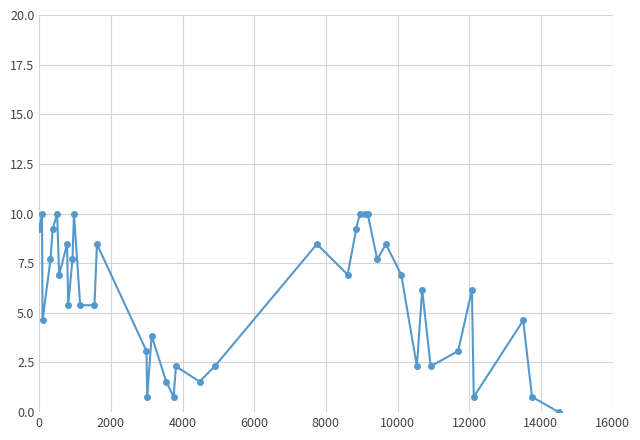

How many lines are shown in the chart?

1